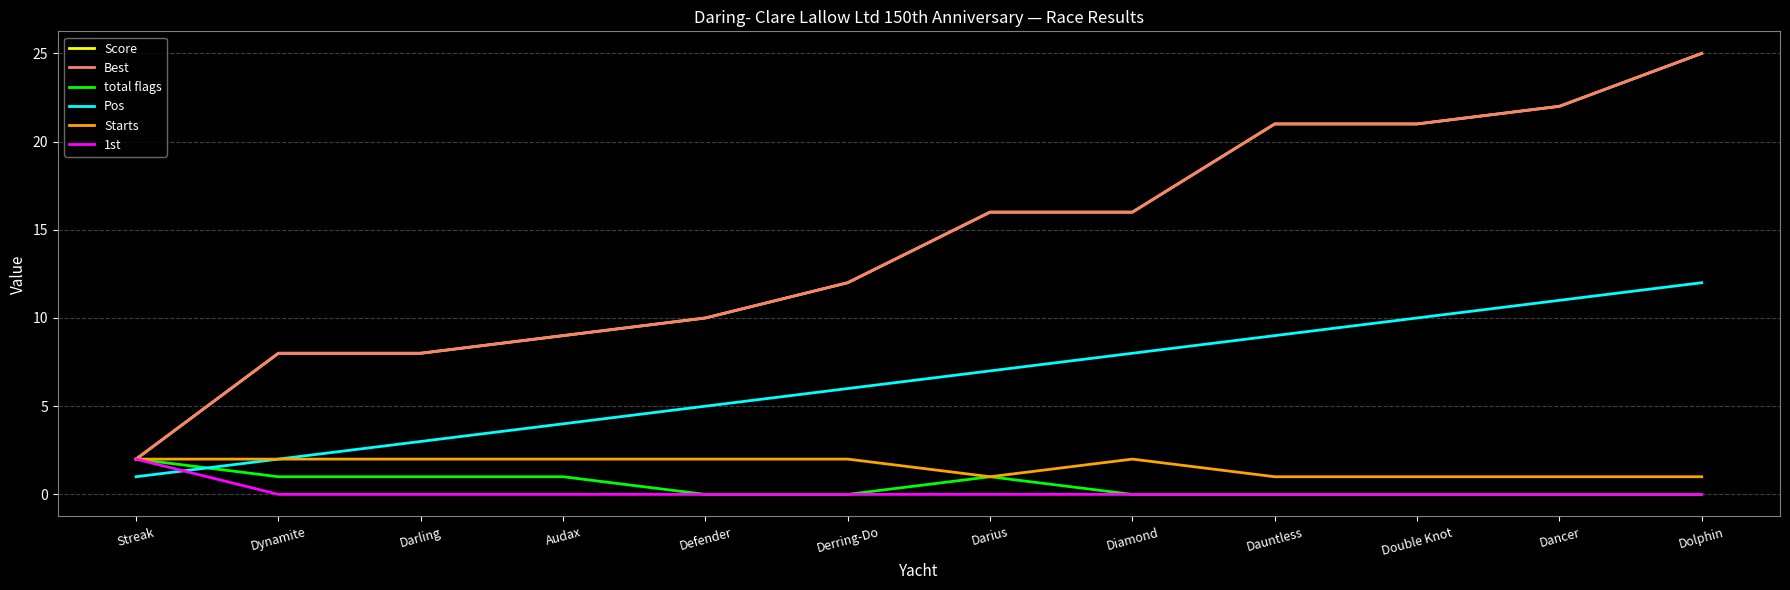

Does the chart display data point markers on the line(s)?

No